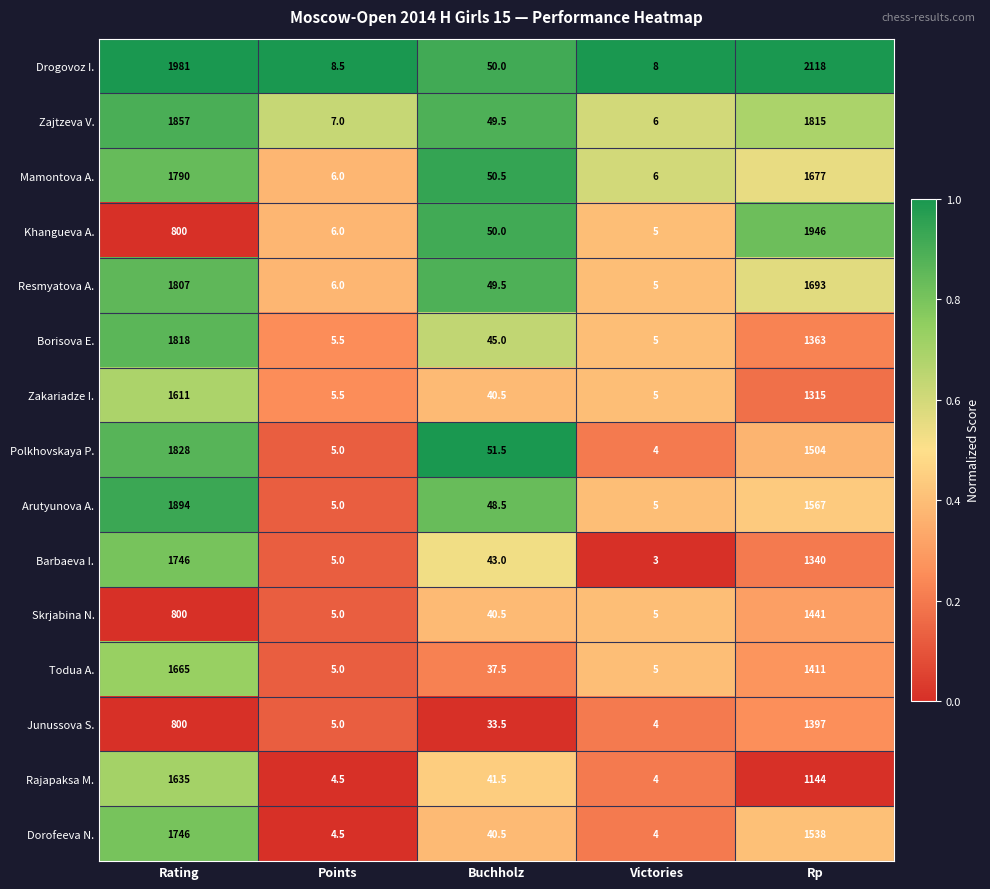

Which series has the largest total across all categories?

Drogovoz I.